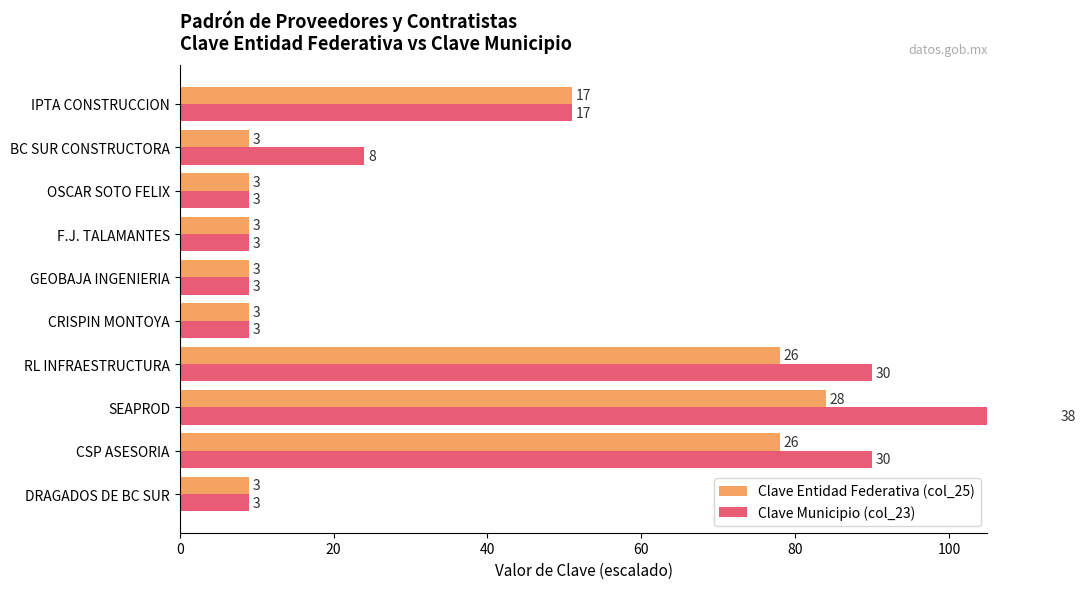

Which series has the largest total across all categories?

Clave Municipio (col_23)